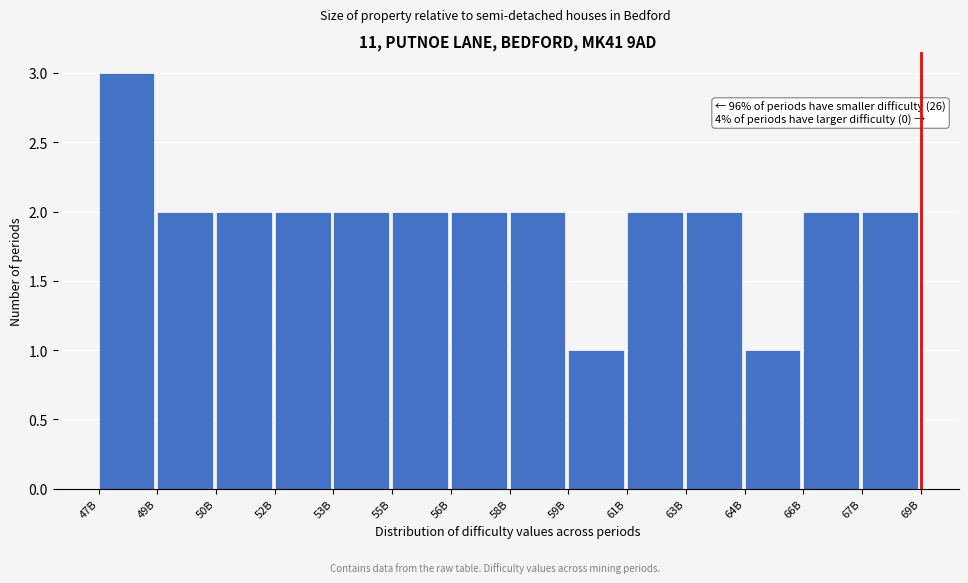

Reading left to right, transcribe all the data shown in this chart.

3	2	2	2	2	2	2	2	1	2	2	1	2	2